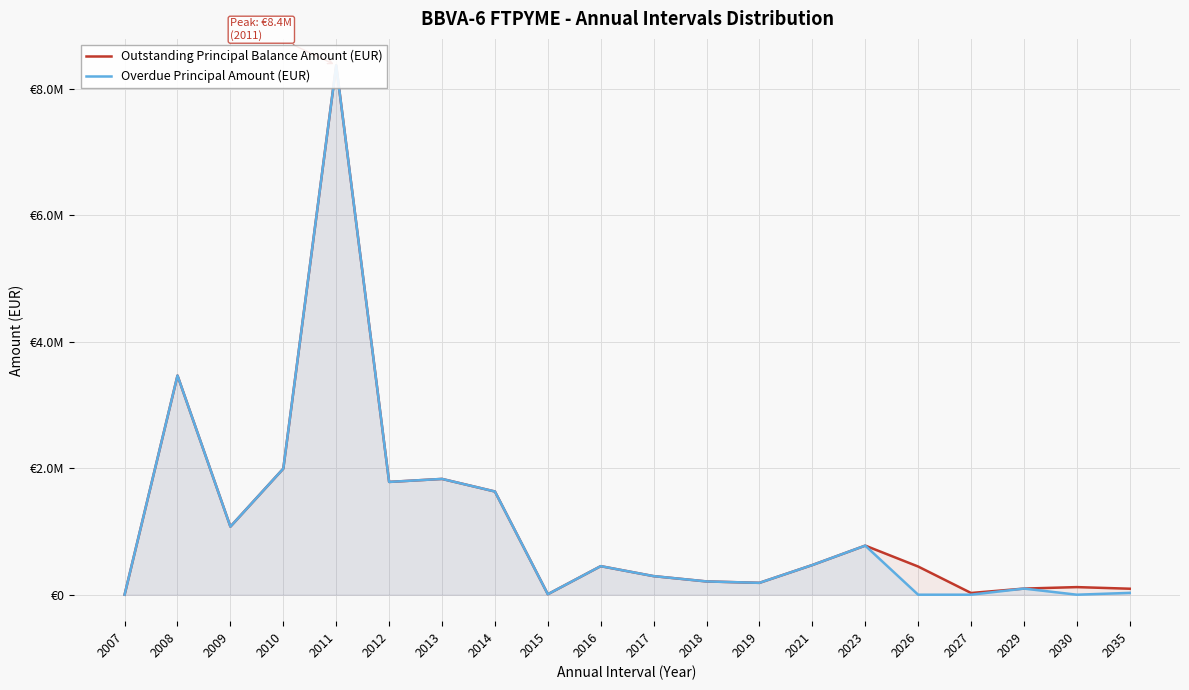

Which category has the lowest value in the Outstanding Principal Balance Amount (EUR) series?

2007